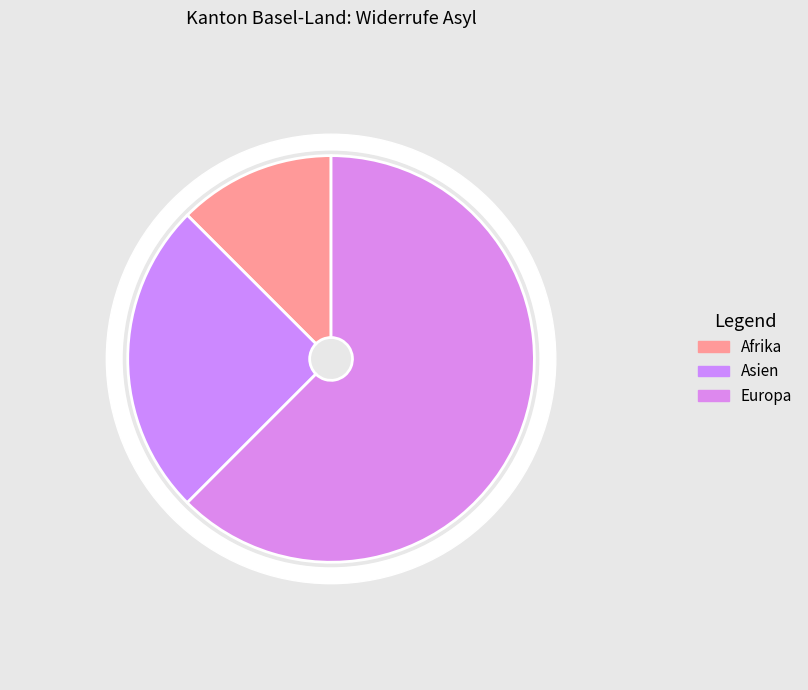

Does Nordafrika represent more than half of the total?

No